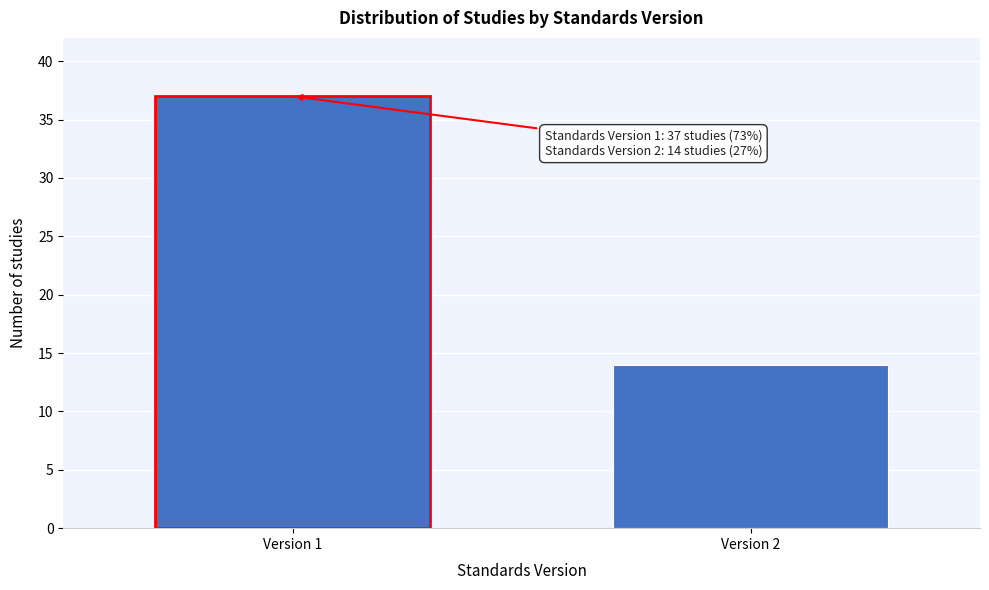

Reading right to left, extract all data points from this chart.

14	37